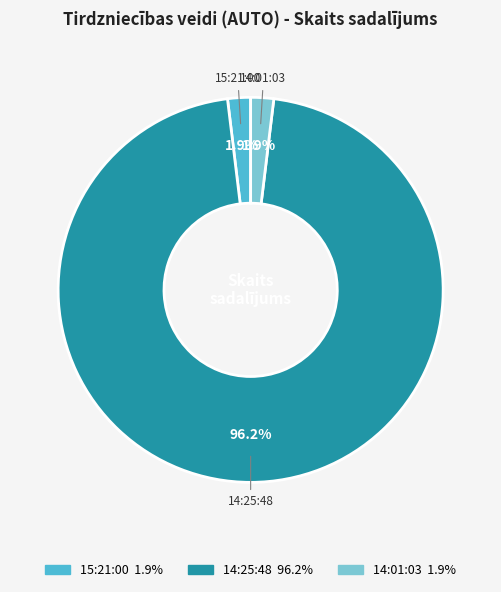

Which slice is the largest?

14:25:48